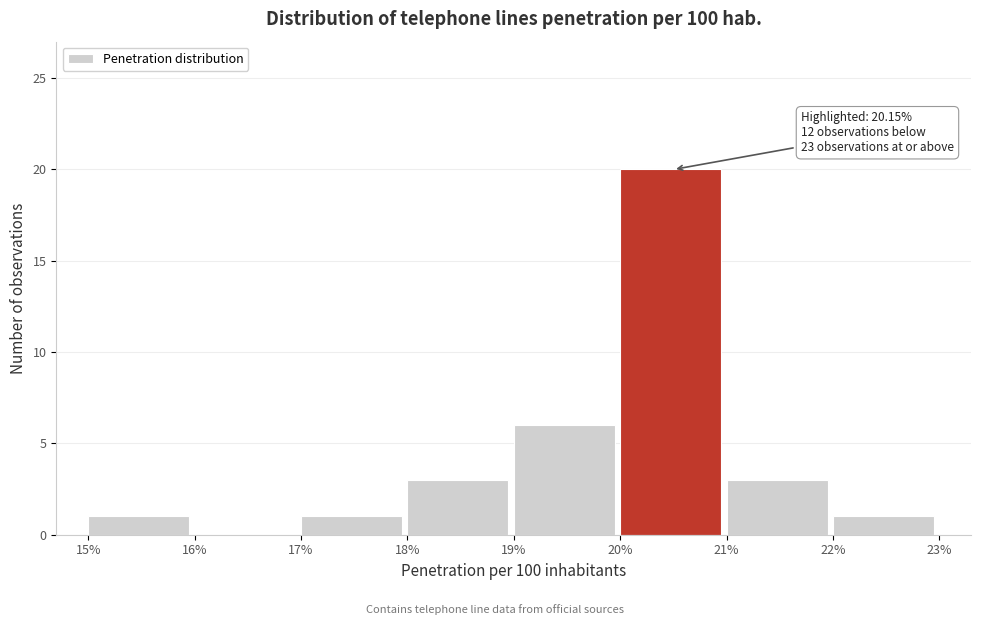

Over which range of the x-axis is the bar tallest?

20% to 21%